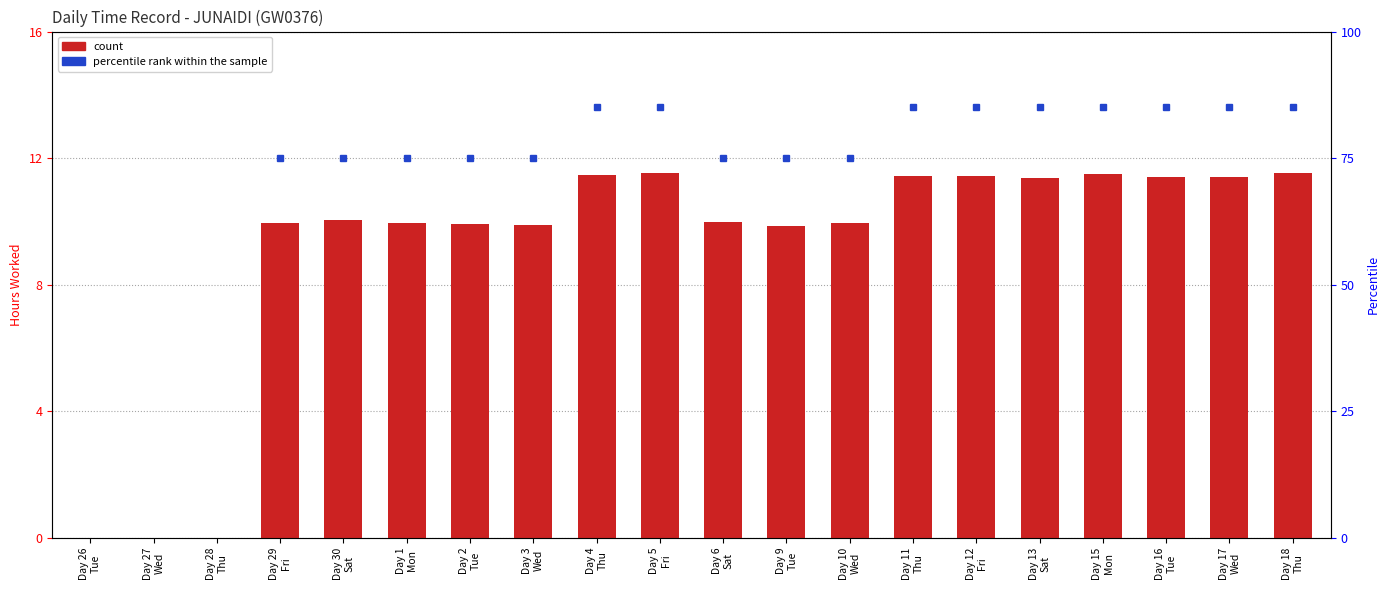

At which label does the data first exceed 10?

Day 30
Sat